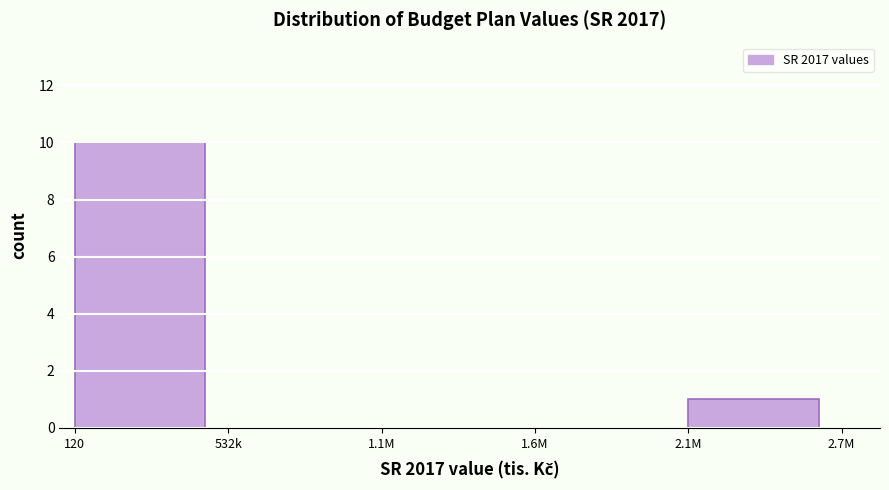

Reading left to right, what are all the values shown in this chart?

120=10	532k=0	1.1M=0	1.6M=0	2.1M=1